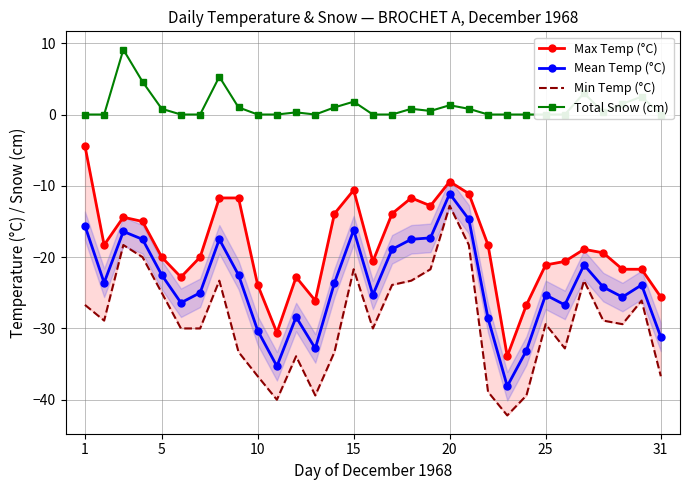

At how many categories does at least one series exceed -30?

31